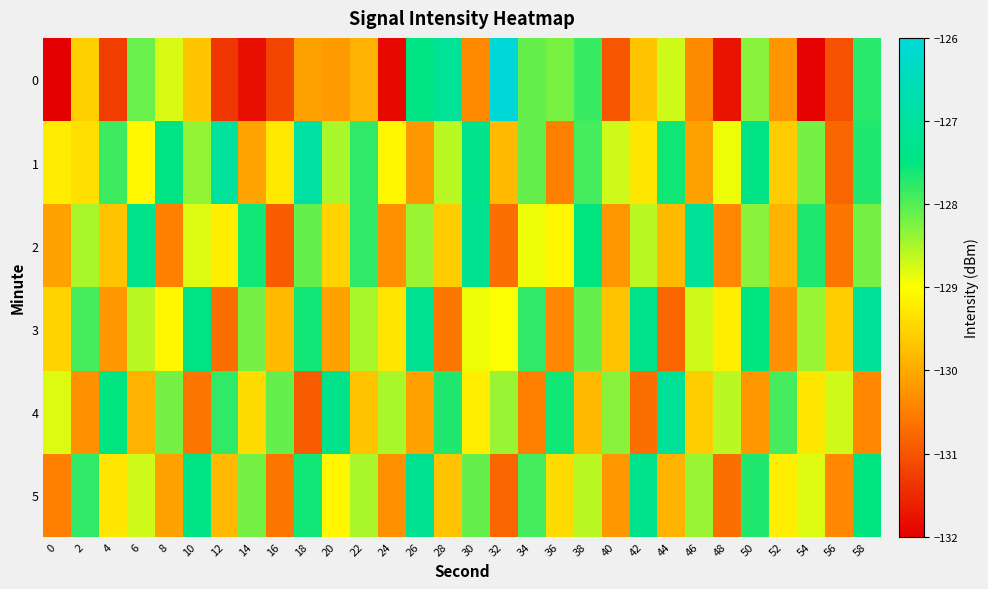

How many distinct data groups are displayed?

6